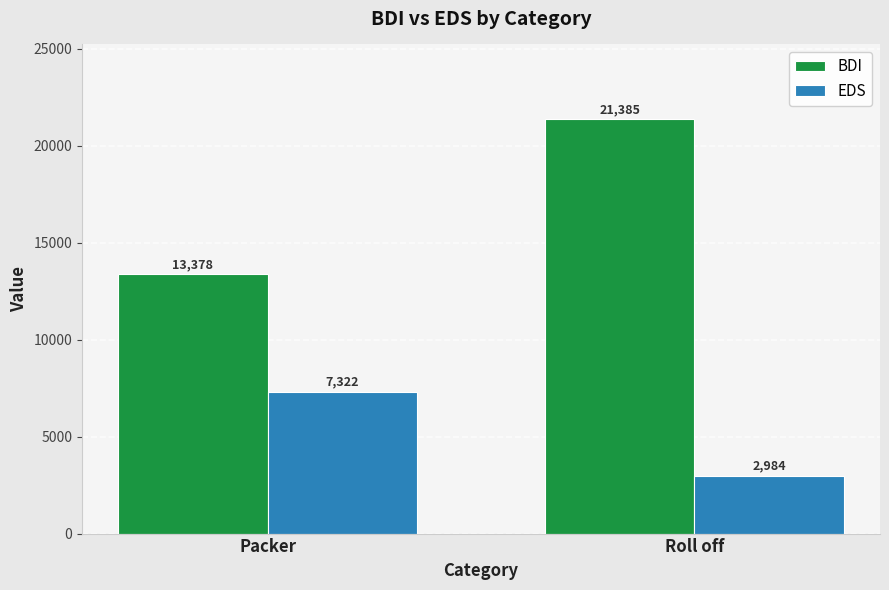

What is the sum of all BDI values?

34763.5